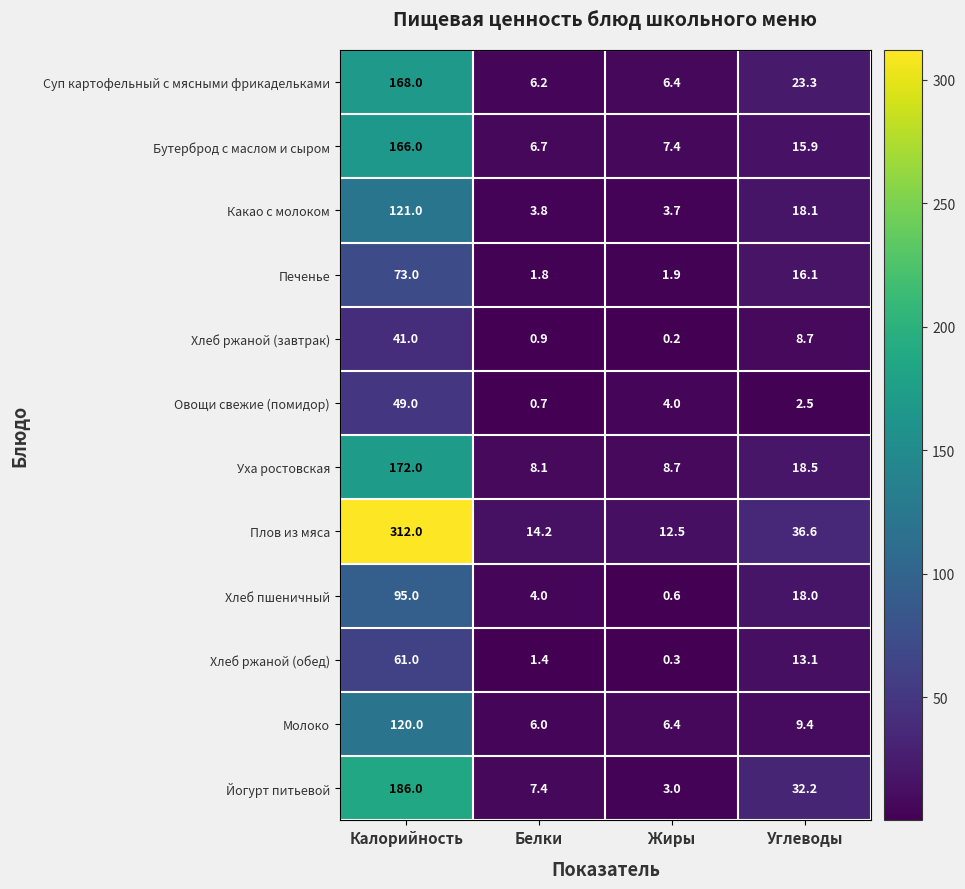

At Калорийность, list the series in order from smallest to largest.

Хлеб ржаной (завтрак), Овощи свежие (помидор), Хлеб ржаной (обед), Печенье, Хлеб пшеничный, Молоко, Какао с молоком, Бутерброд с маслом и сыром, Суп картофельный с мясными фрикадельками, Уха ростовская, Йогурт питьевой, Плов из мяса